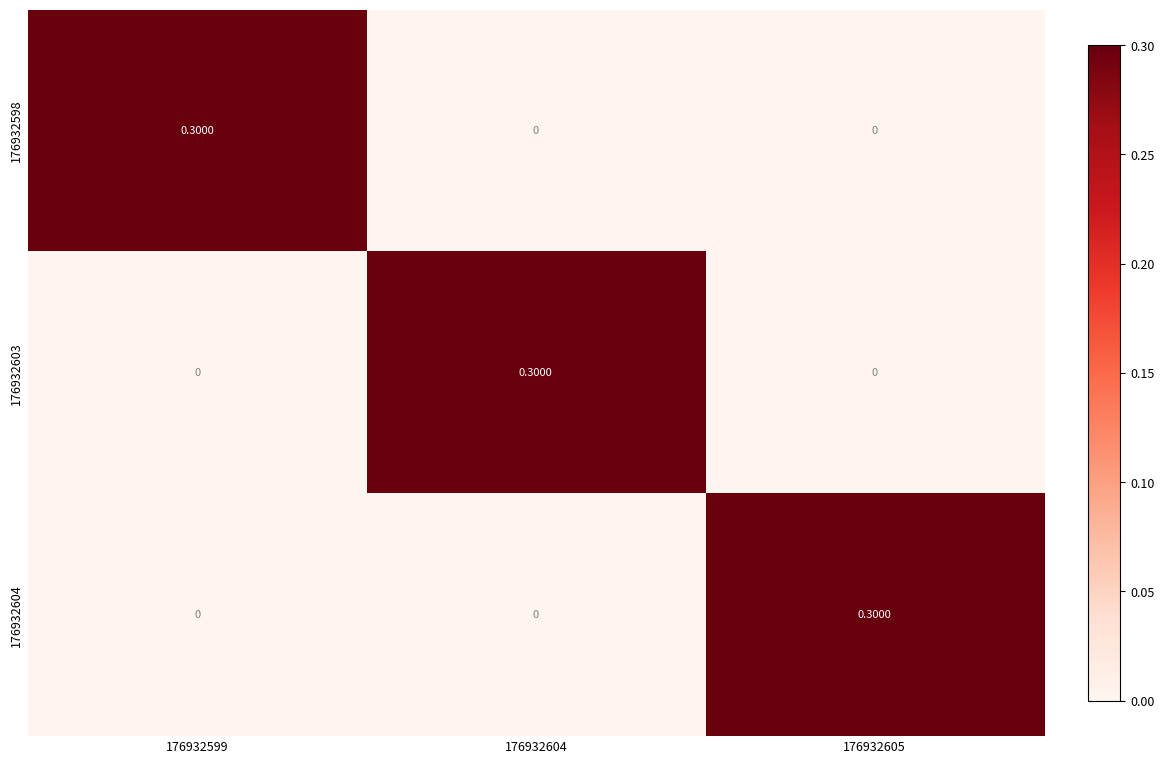

What is the difference between the maximum and minimum values in the 176932603 series?

0.3